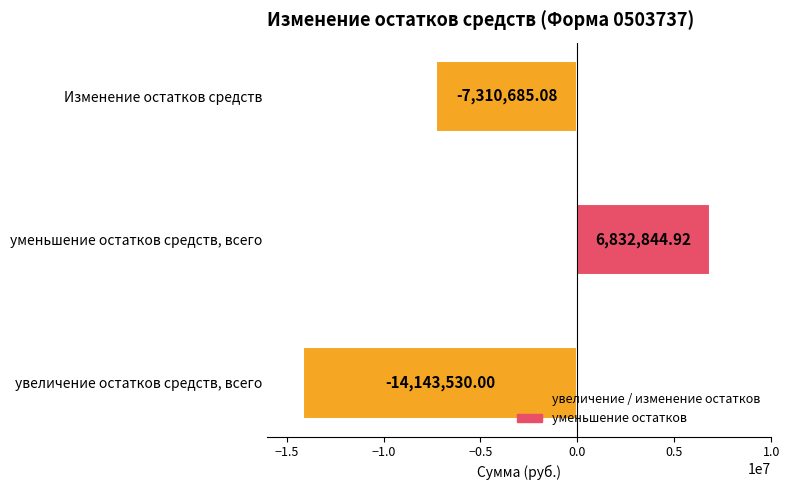

List the labels in order of value, smallest first.

увеличение остатков средств, всего, Изменение остатков средств, уменьшение остатков средств, всего